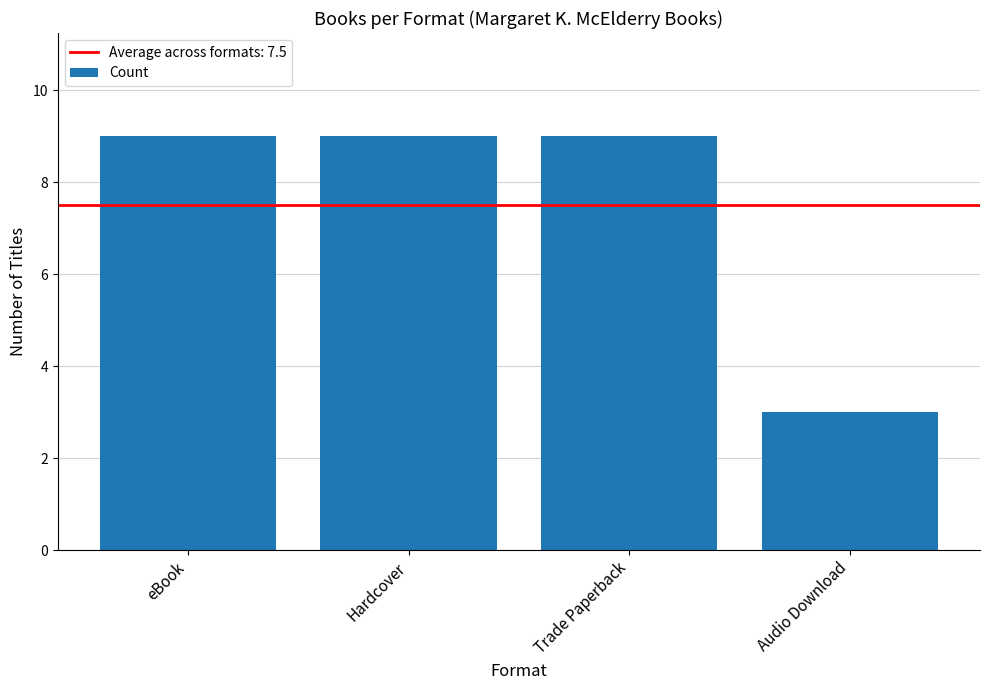

What is the label of the 2nd bar from the right?

Trade Paperback